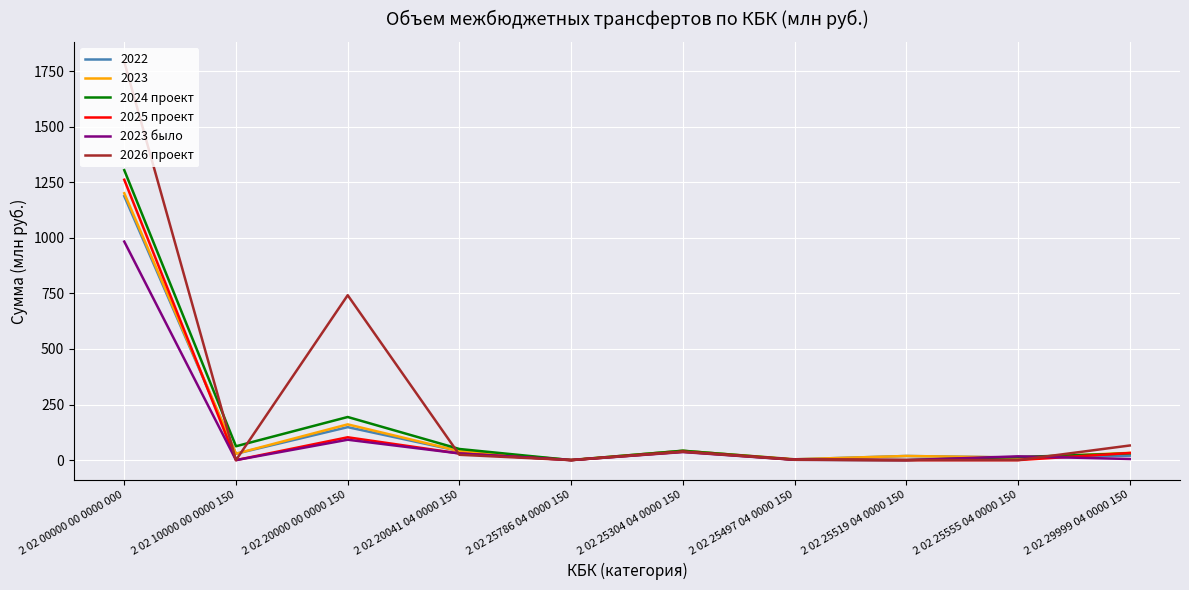

The 2023 series shows 0.6 at 2 02 25786 04 0000 150. True or false?

True